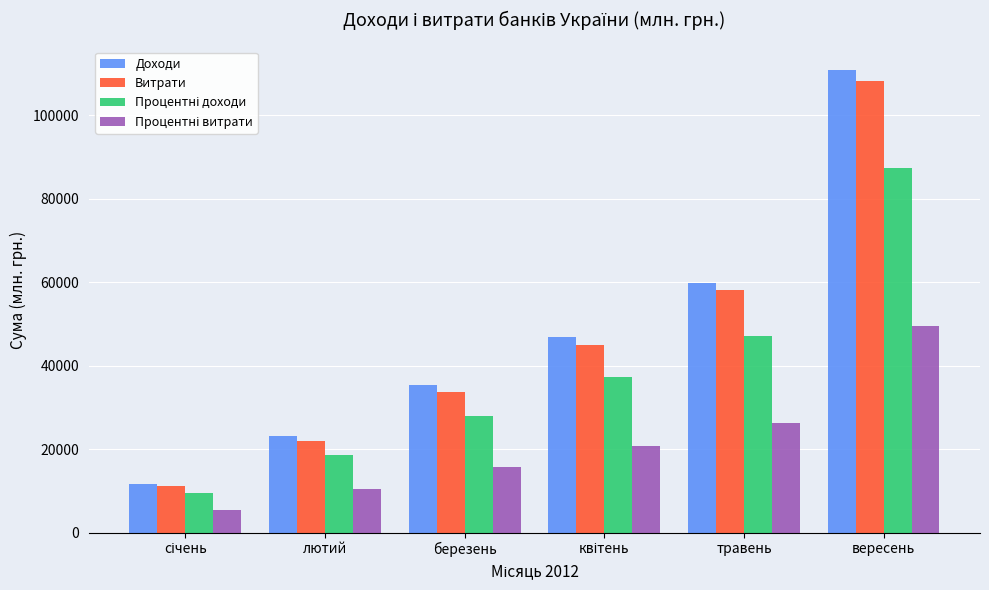

At which category is the sum across all series the highest?

вересень